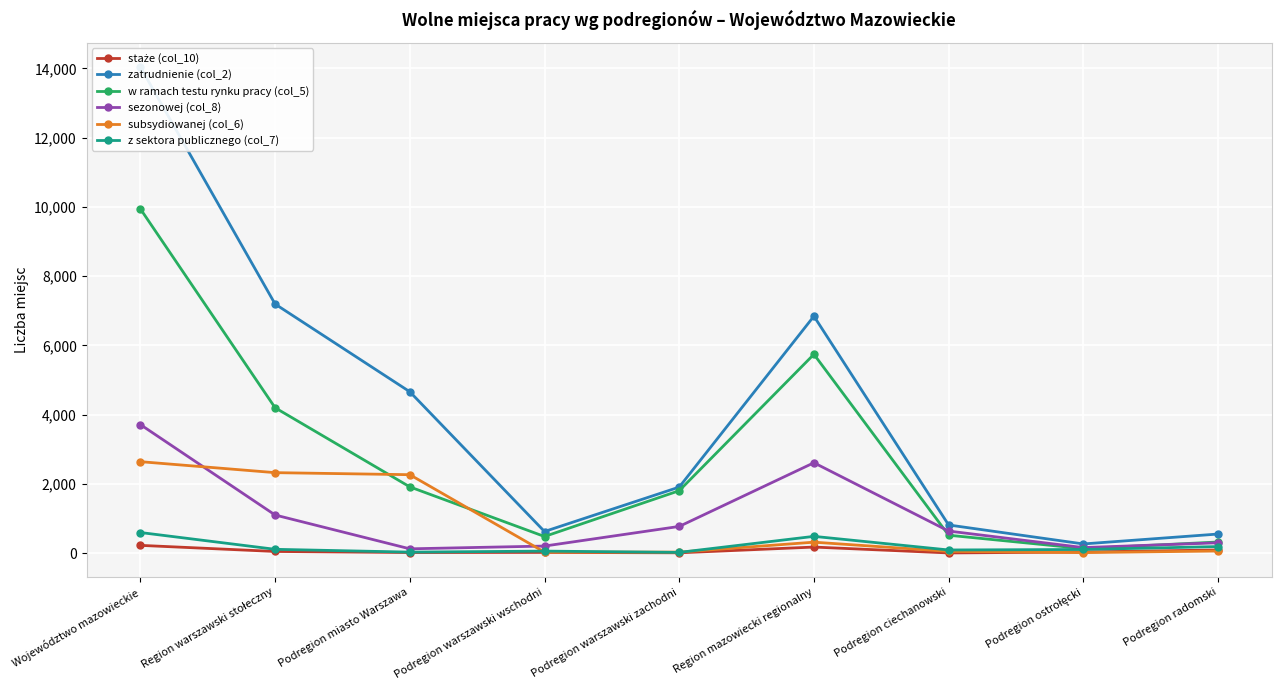

What is the difference between the second highest and minimum values in the staże (col_10) series?

170